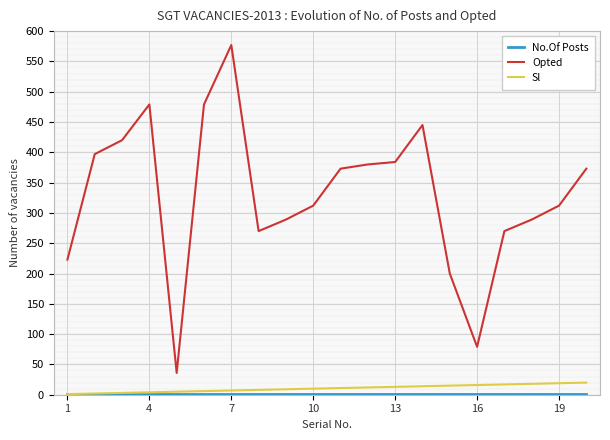

How many lines are shown in the chart?

3